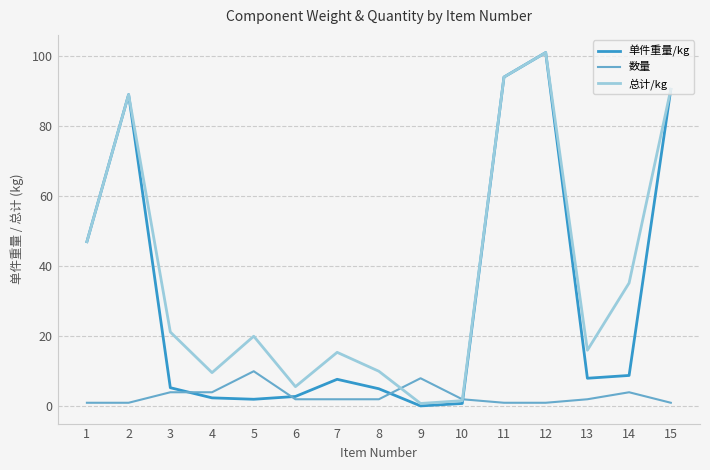

Which series has the largest total across all categories?

总计/kg